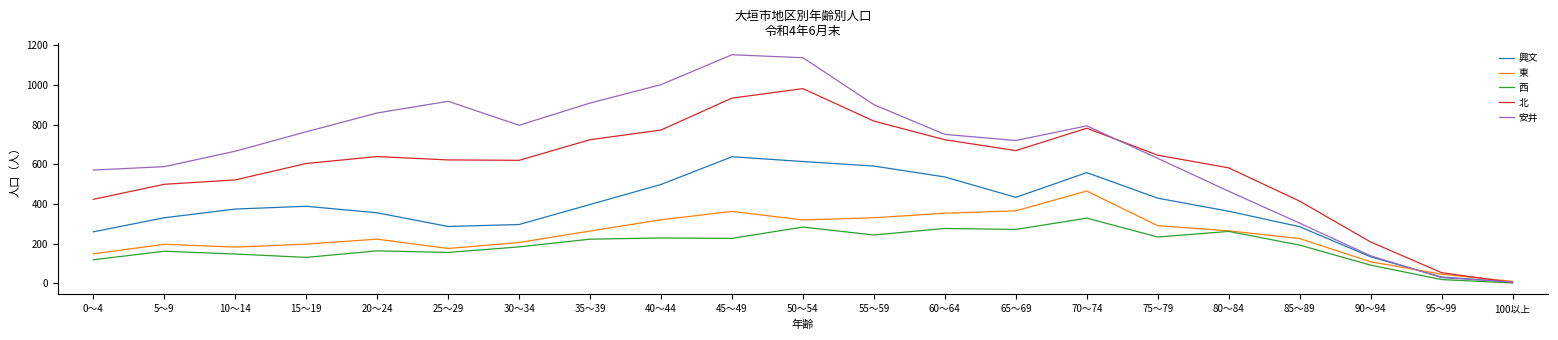

What is the difference between the highest and lowest values at 35～39?

687